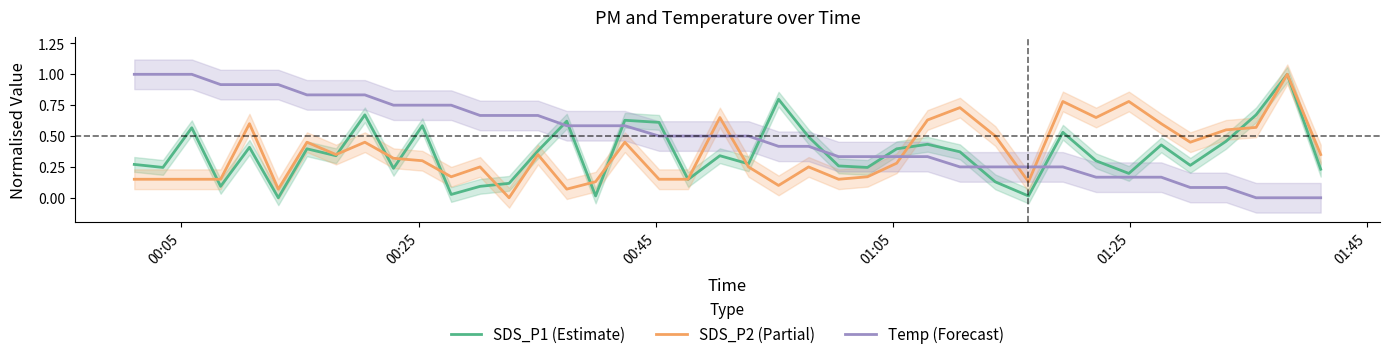

What is the maximum value for SDS_P2 (Partial)?

1.0